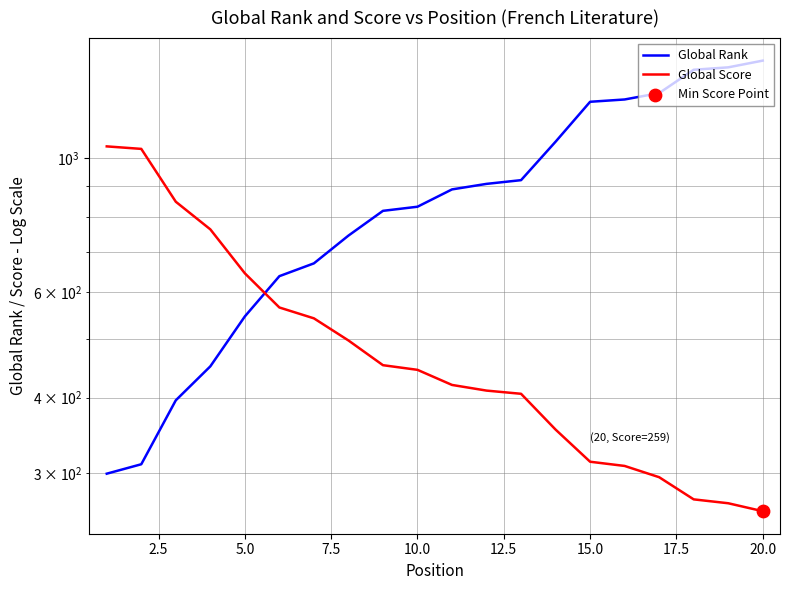

Is the value of Global Score at 17.5 greater than the value of Global Rank at 7.5?

Yes